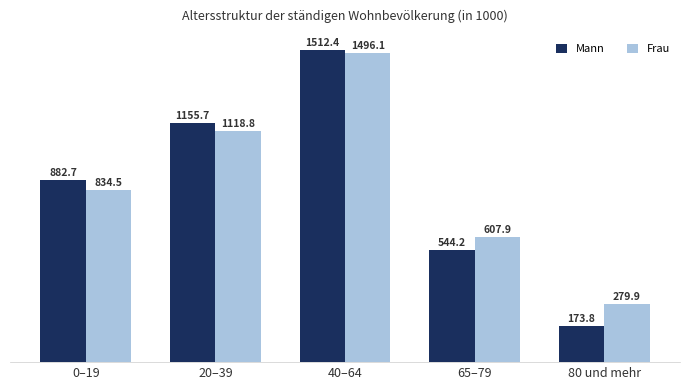

Which series has the widest spread of values?

Mann